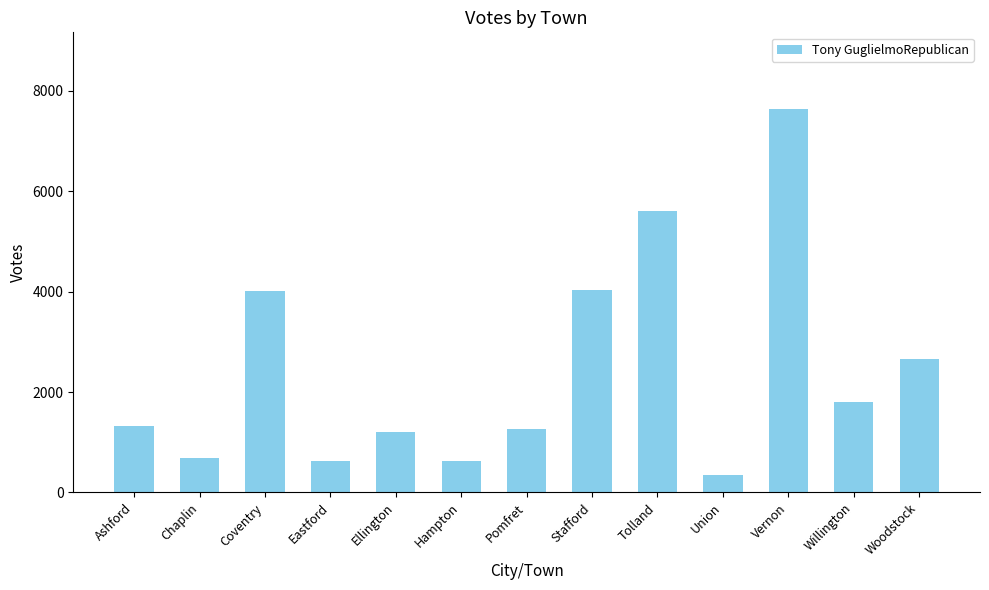

What is the sum of the values at Ashford and Chaplin?

2002